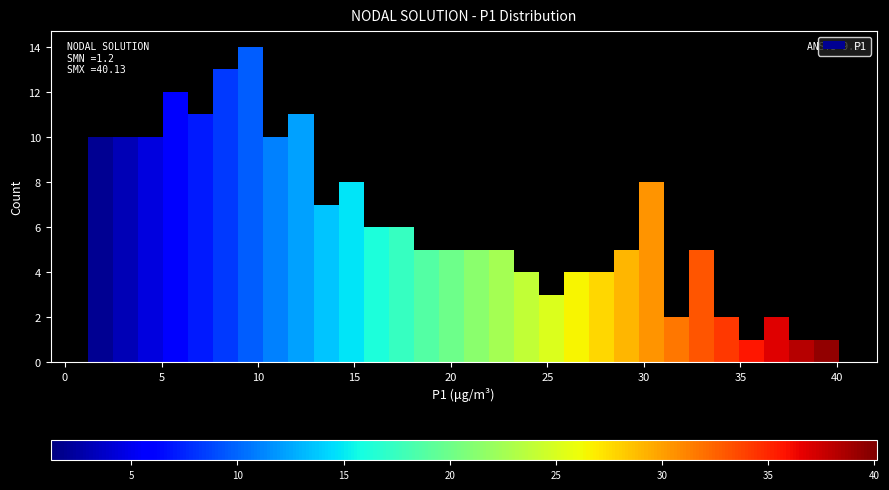

Around what value on the x-axis is the tallest bar? Give the approximate position of its centre, as read against the axis.

9.5